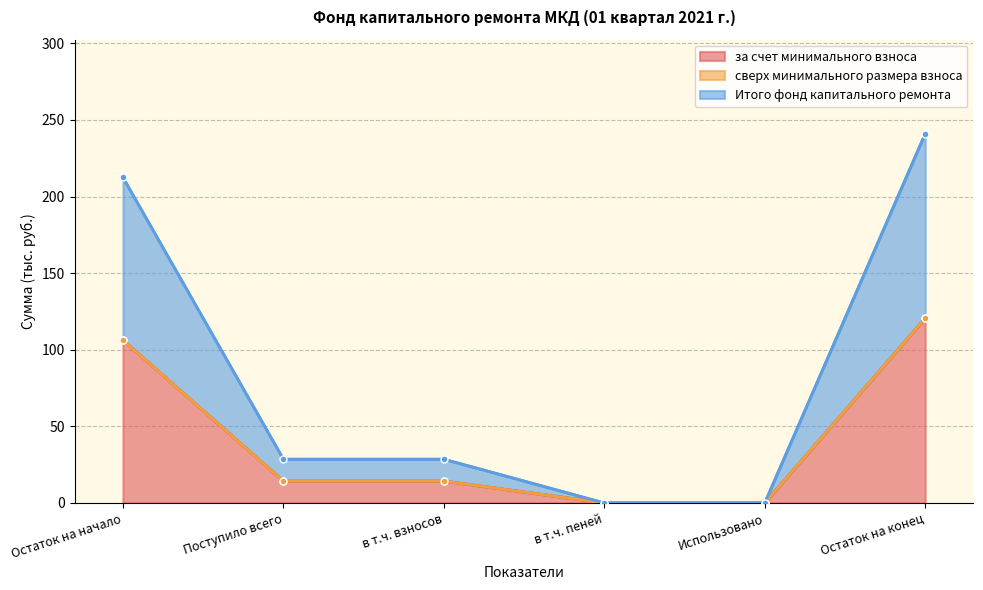

True or false: Итого фонд капитального ремонта and за счет минимального взноса intersect in this chart.

False